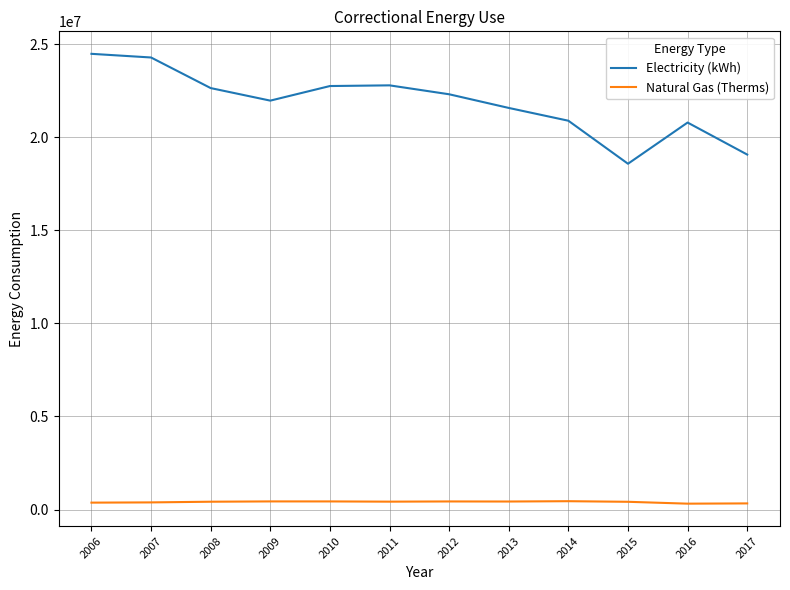

List the series in order of their peak value, highest first.

Electricity (kWh), Natural Gas (Therms)